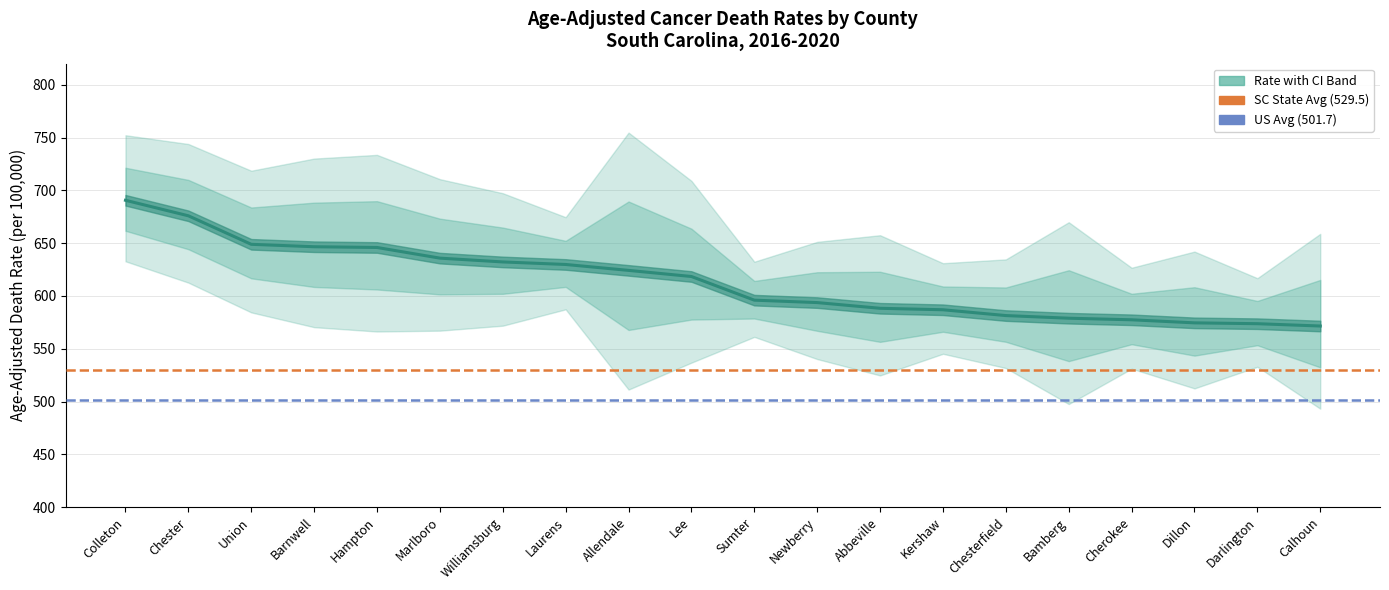

Count the number of data series in this chart.

3